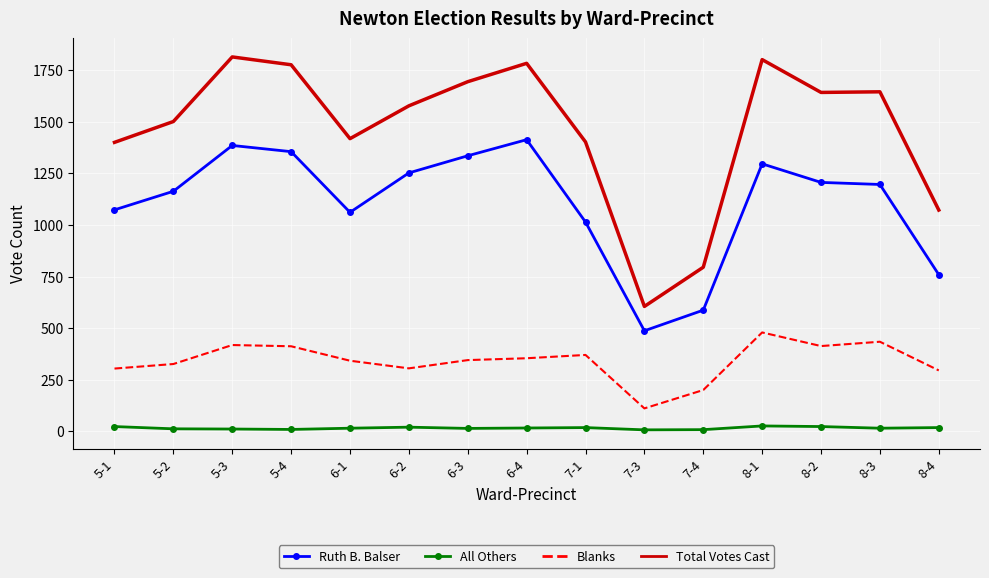

Rank the series by their maximum value, from highest to lowest.

Total Votes Cast, Ruth B. Balser, Blanks, All Others